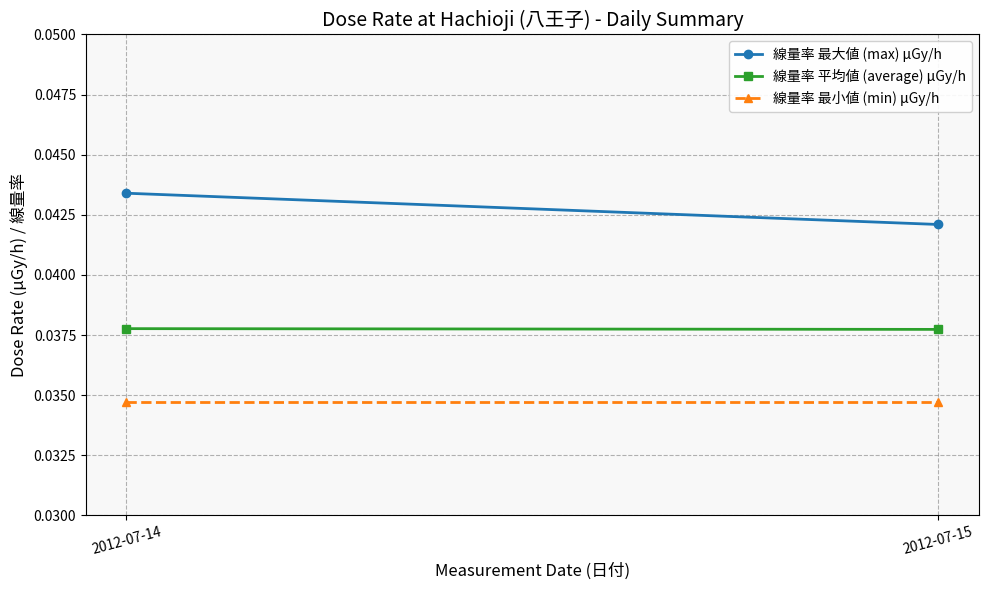

List the series in order of their overall mean, highest first.

線量率 最大値 (max) μGy/h, 線量率 平均値 (average) μGy/h, 線量率 最小値 (min) μGy/h